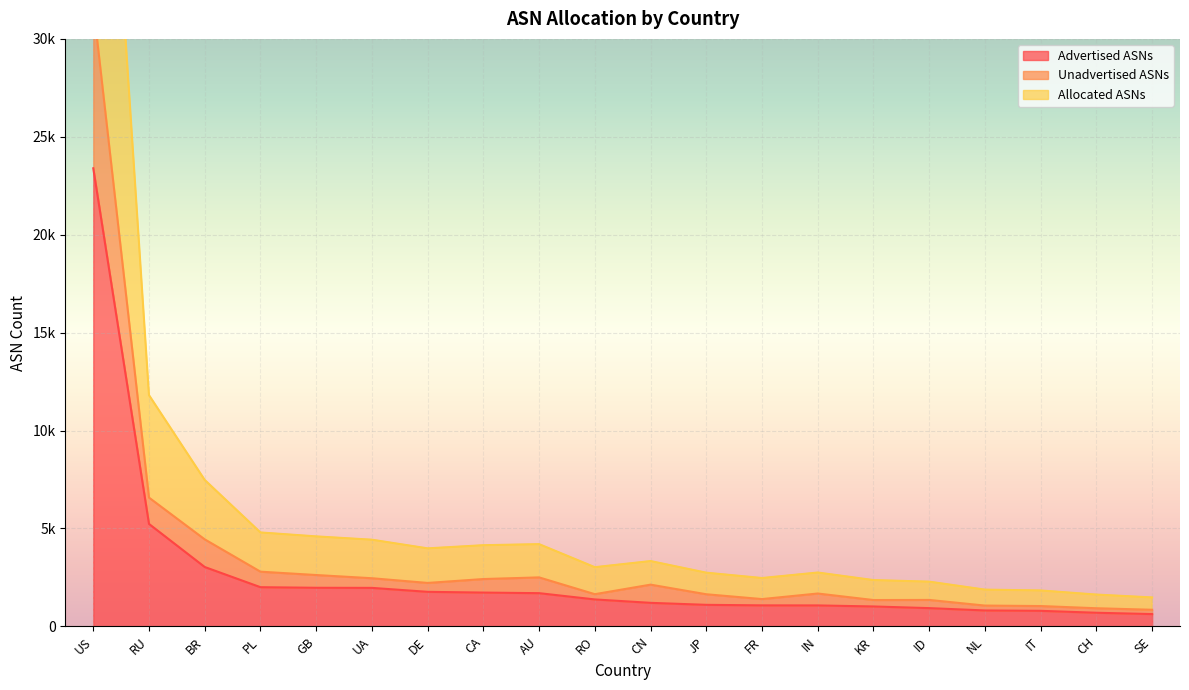

True or false: Advertised ASNs has more than 1 interior local peaks.

False